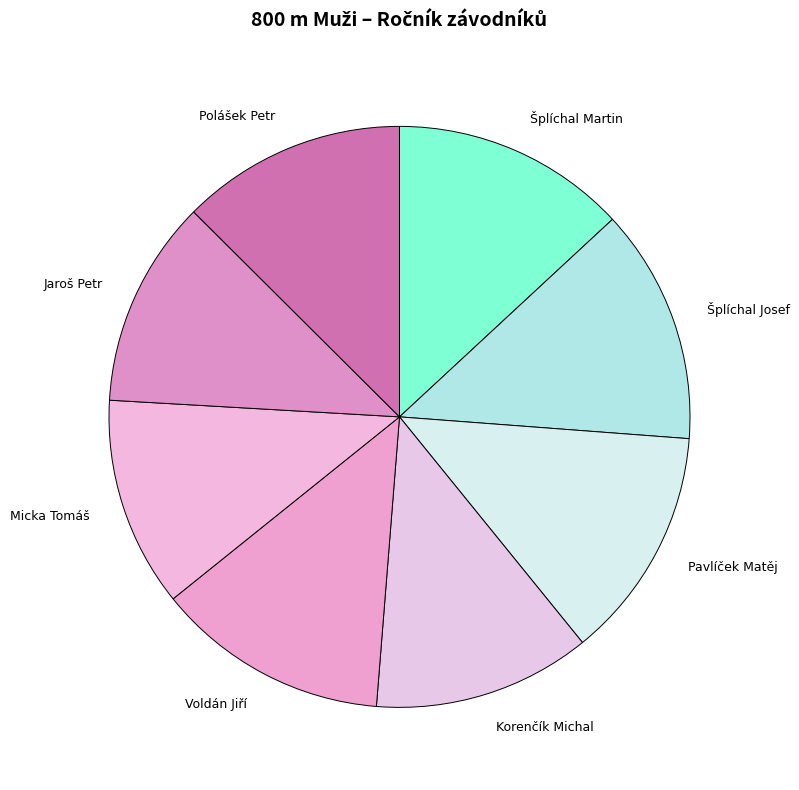

How many segments does this pie chart have?

8